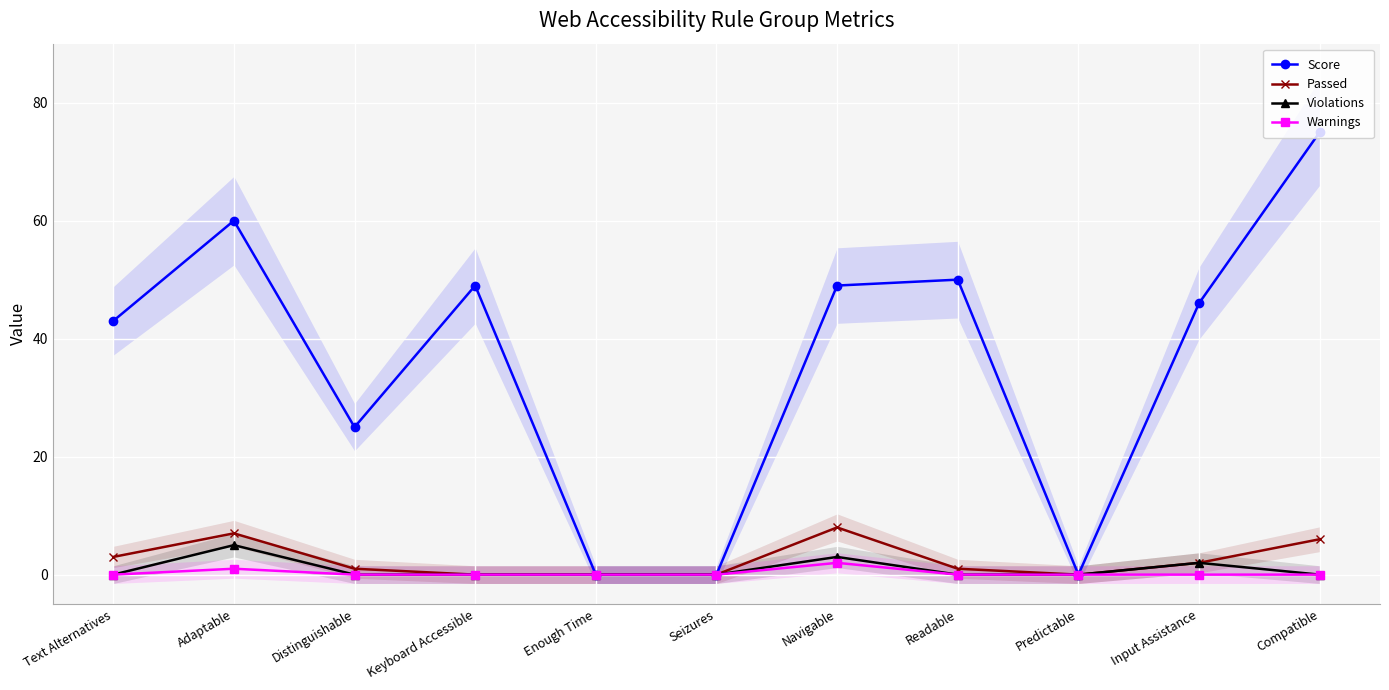

In Score, how many points are higher than both neighbors (excluding endpoints)?

3